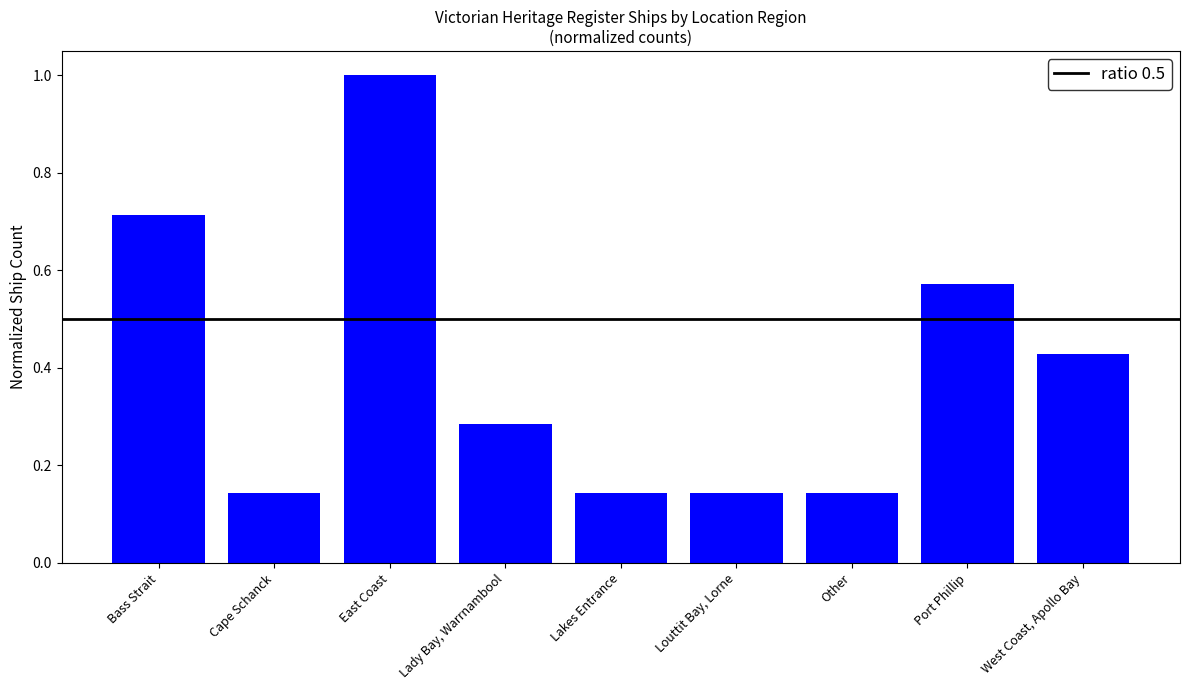

What is the label of the 7th bar from the left?

Other